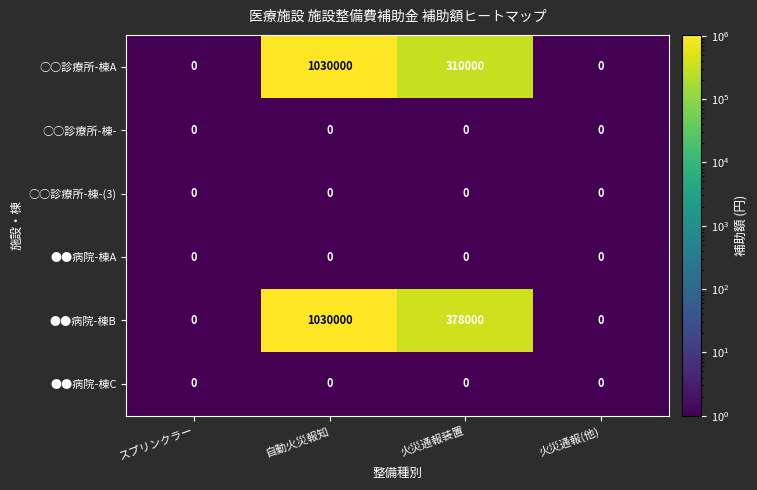

Is it true that ●●病院-棟B equals 499821 at 火災通報装置?

False